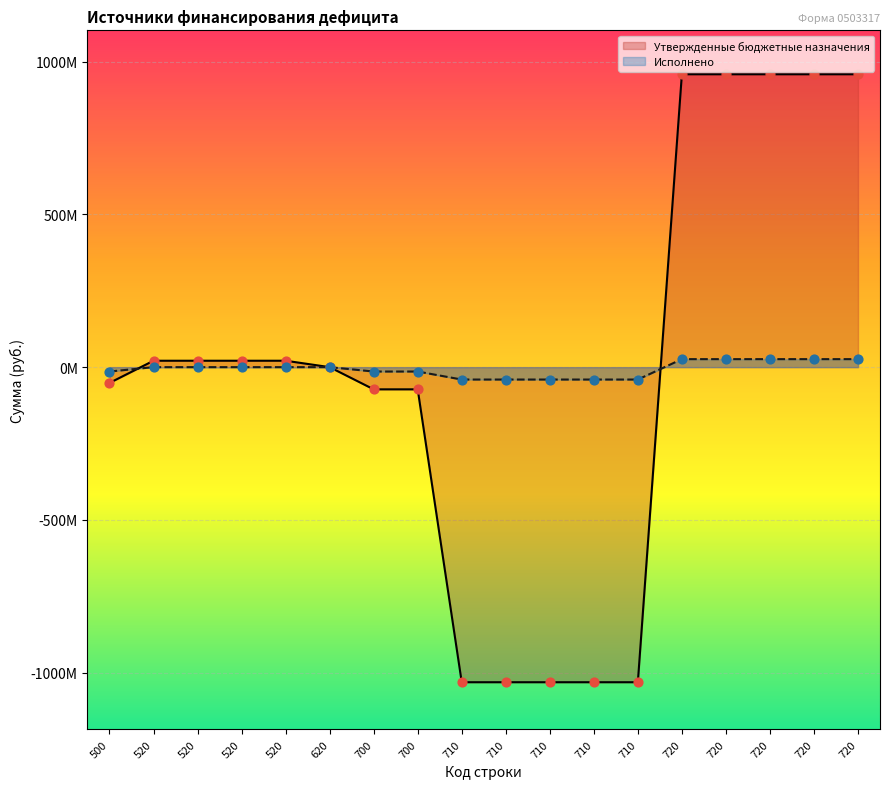

What is the total value across all series at 720?

985190003.2